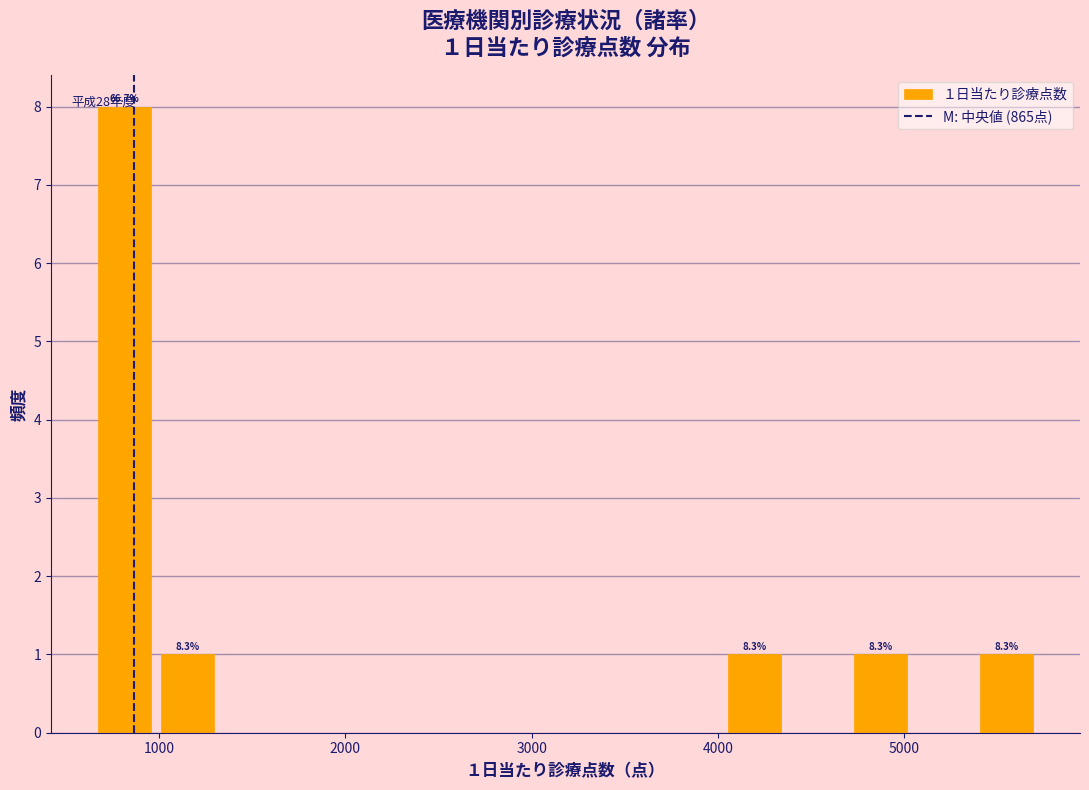

Read against the x-axis, roughly where is the centre of the tallest bar?

800